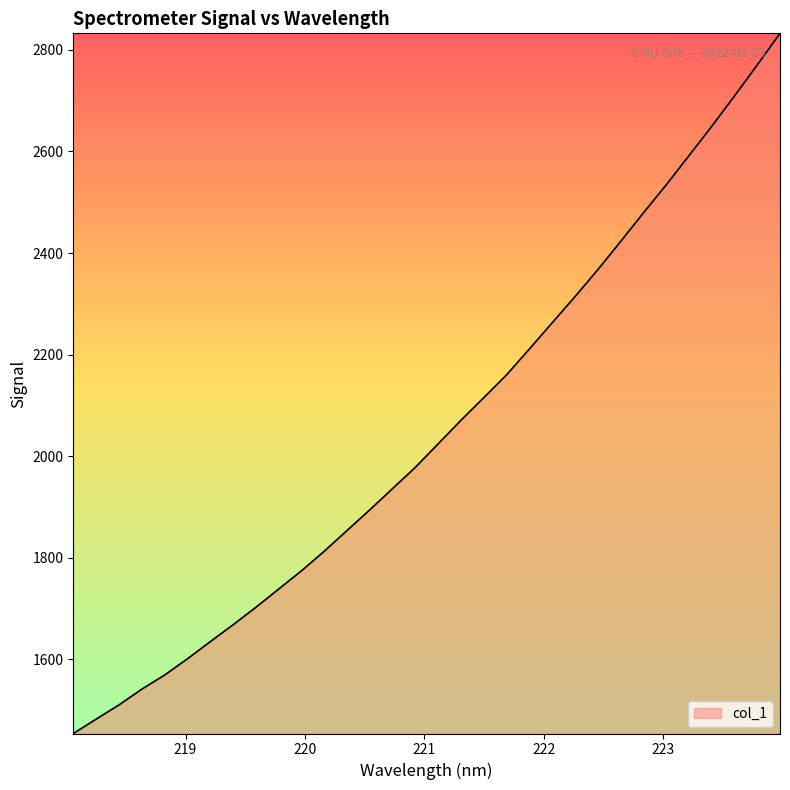

What is the minimum value shown in the chart?

1454.1